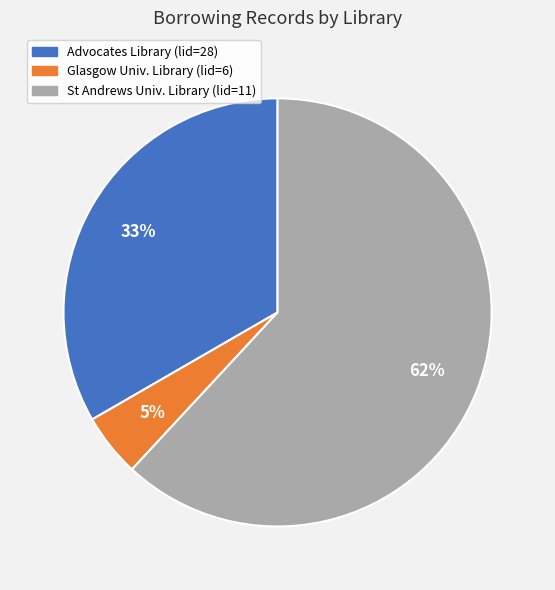

To the nearest percent, what portion does Advocates Library (lid=28) represent?

33%